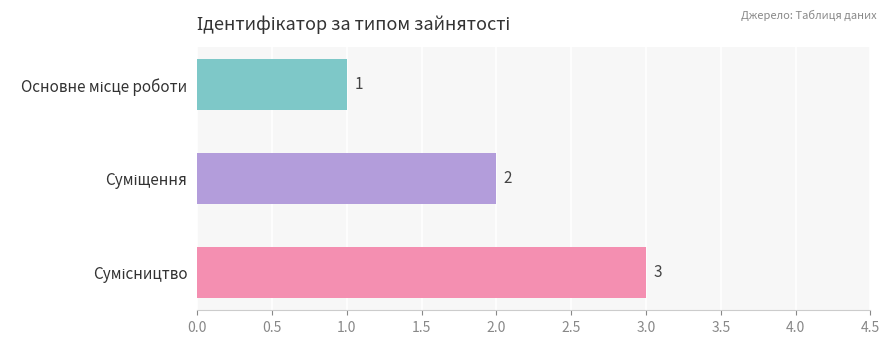

What is the sum of all values?

6